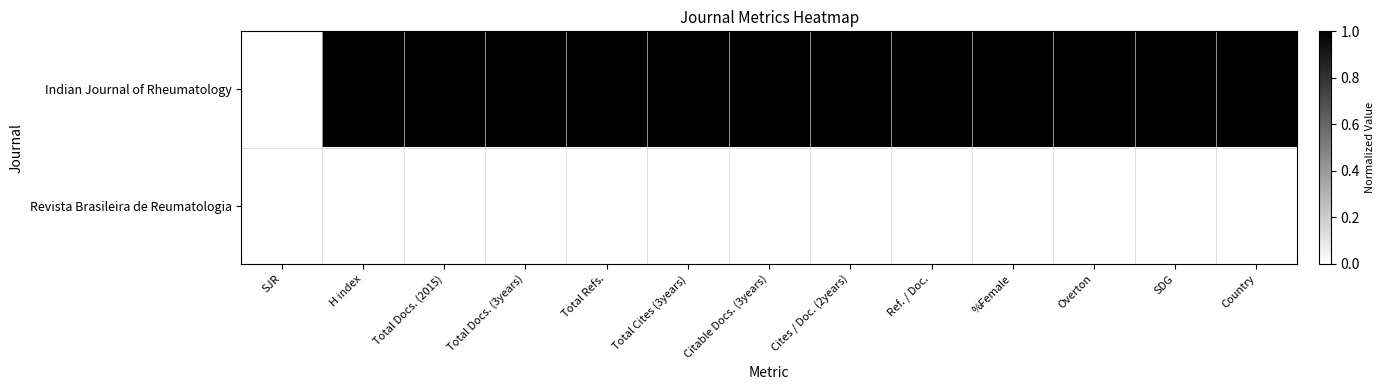

Count the number of categories in the chart.

13